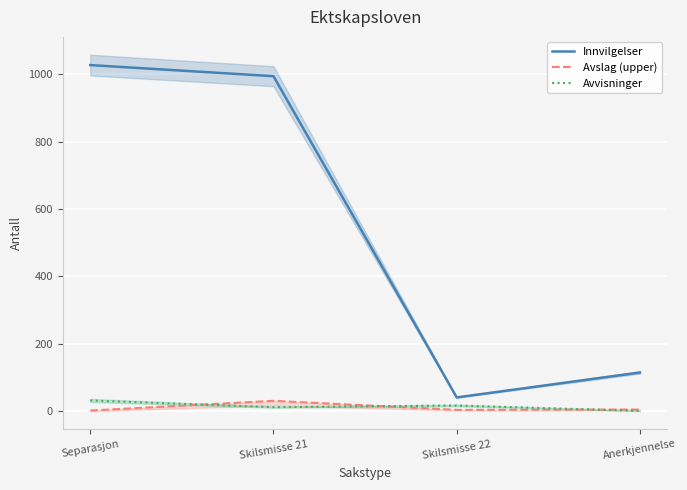

What are all the series names shown in the legend?

Innvilgelser, Avslag (upper), Avvisninger